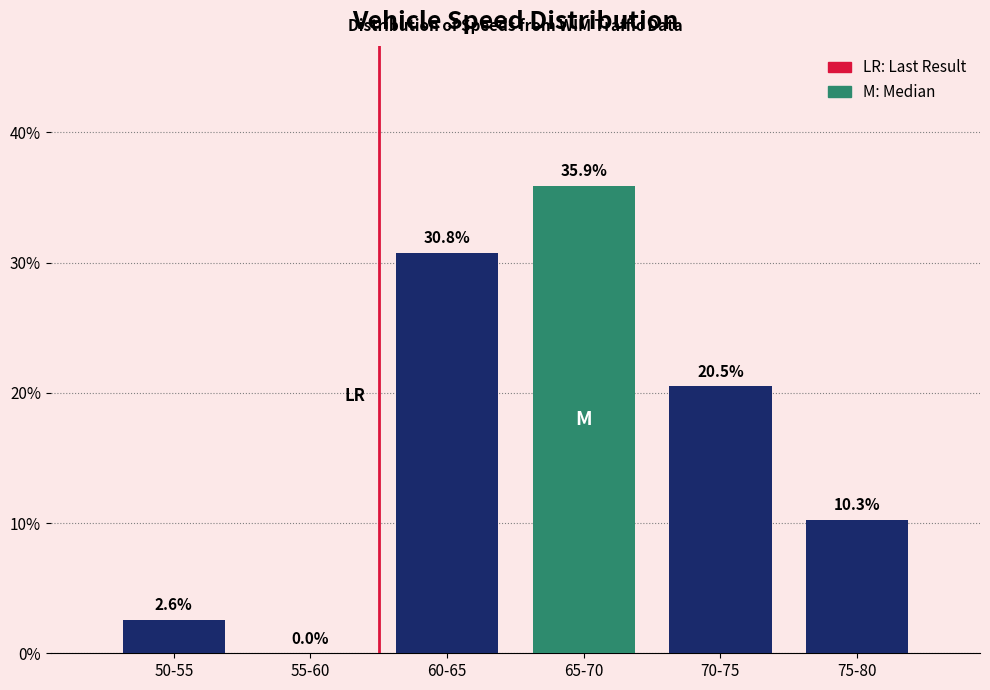

Reading left to right, transcribe all the data shown in this chart.

50-55=2.6	55-60=0.0	60-65=30.8	65-70=35.9	70-75=20.5	75-80=10.3